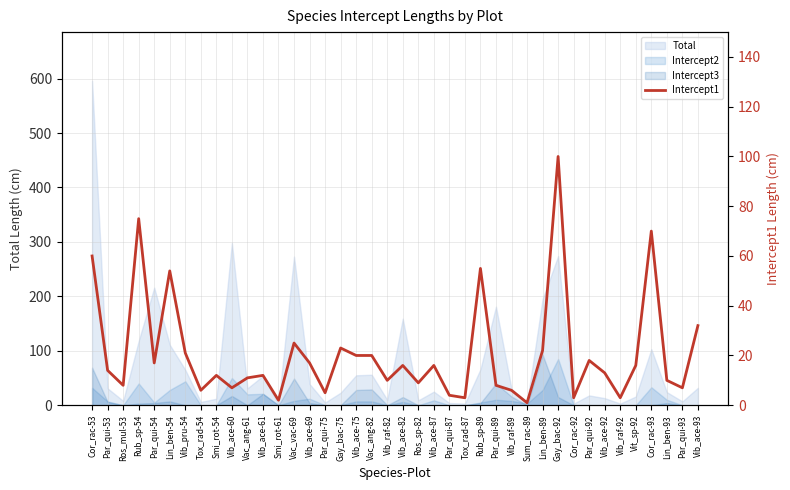

True or false: there are more than 2 points higher than both neighbors.

True